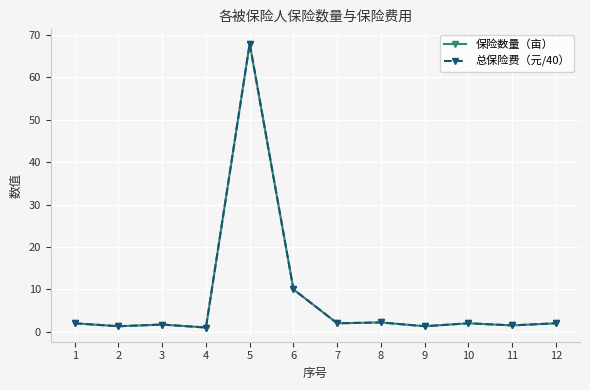

Is this an area chart (filled region under the line)?

No